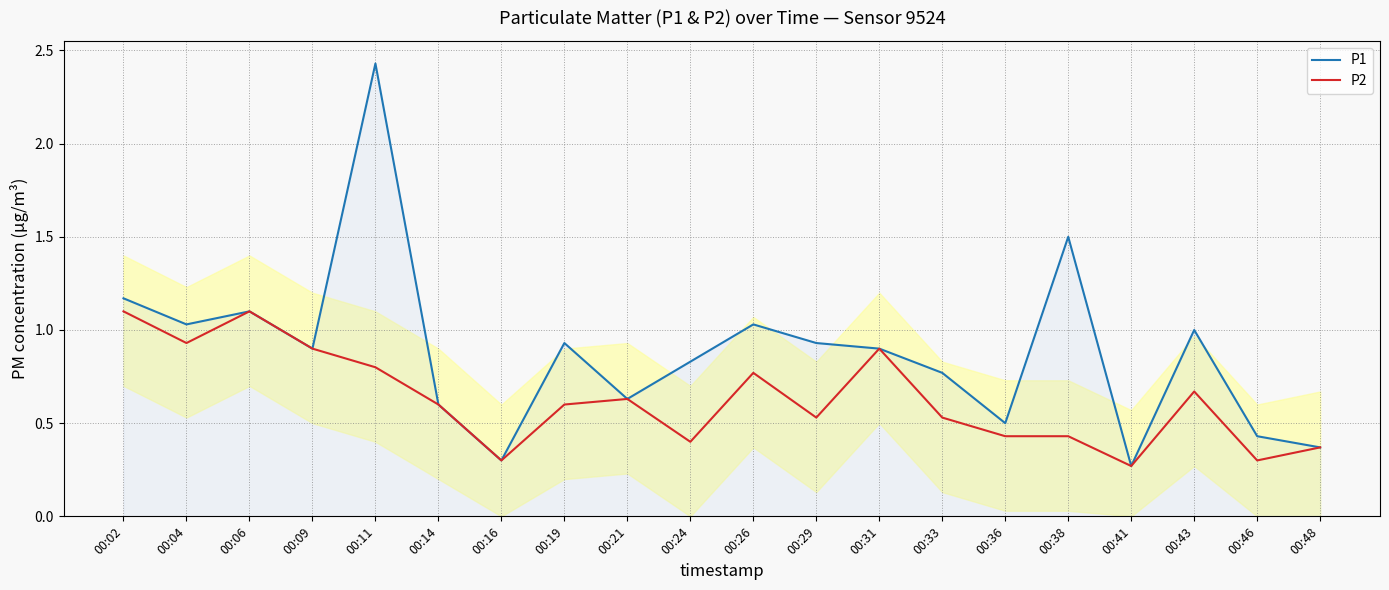

Which series has the largest total across all categories?

P1